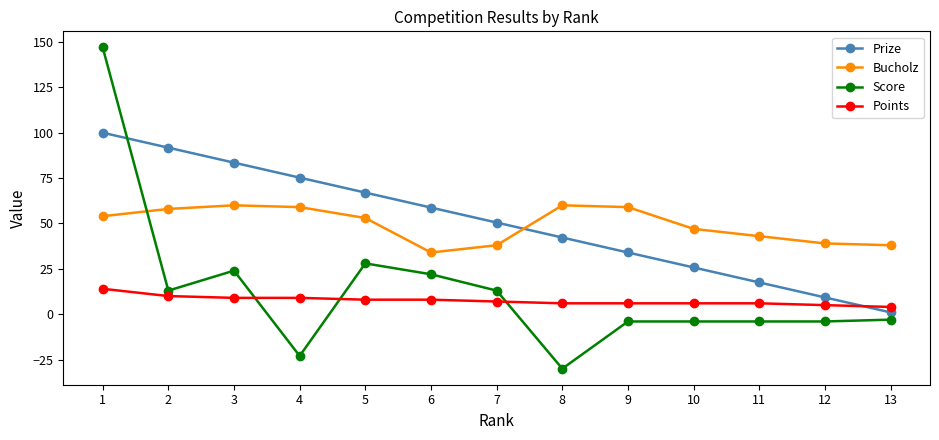

What is the minimum value for Prize?

1.0